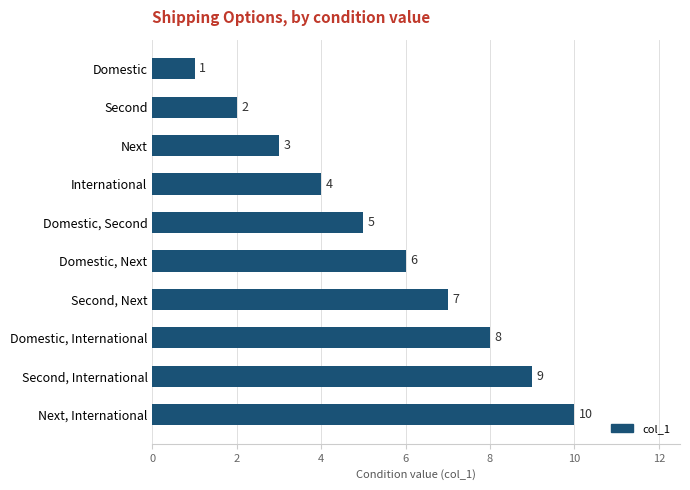

True or false: the data shows 9 at Second, International.

True